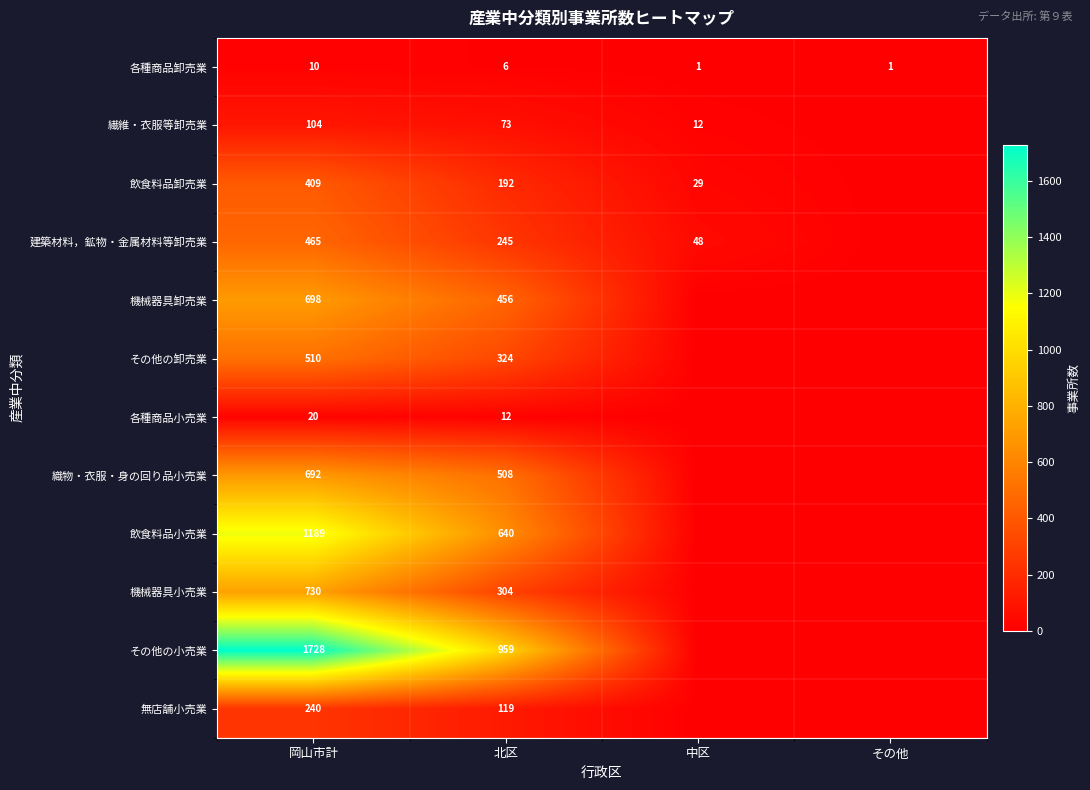

What value does the 各種商品卸売業 series have at 北区?

6